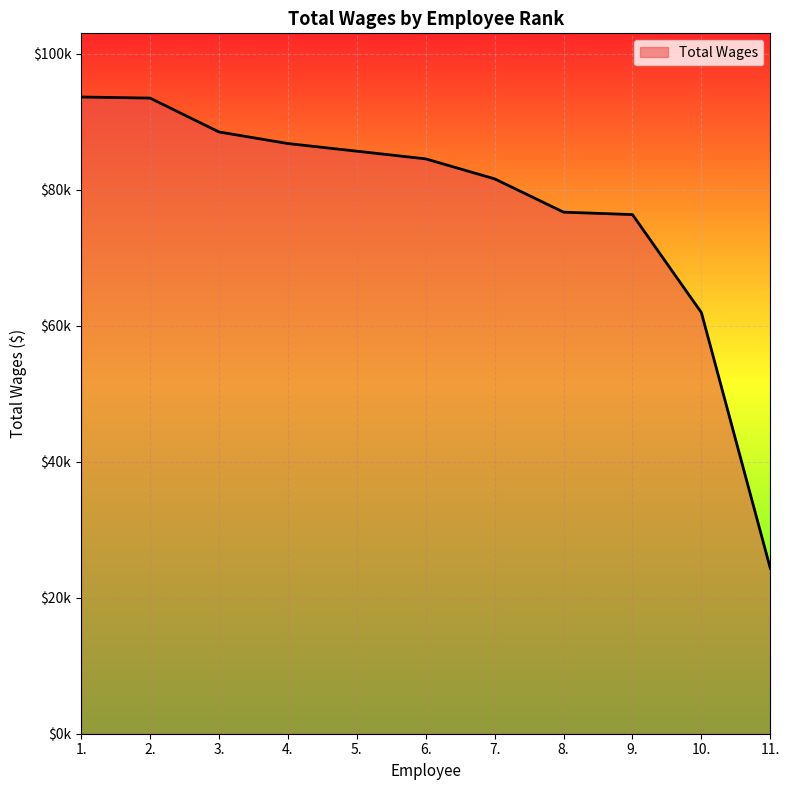

What is the difference between the maximum and minimum values?

69304